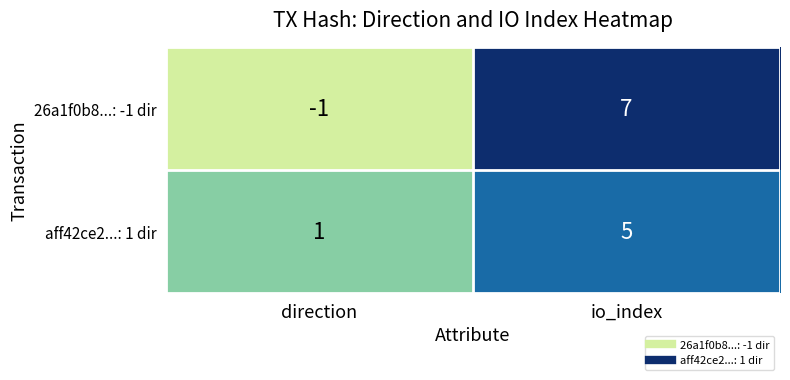

Which category has the highest value across all series?

io_index